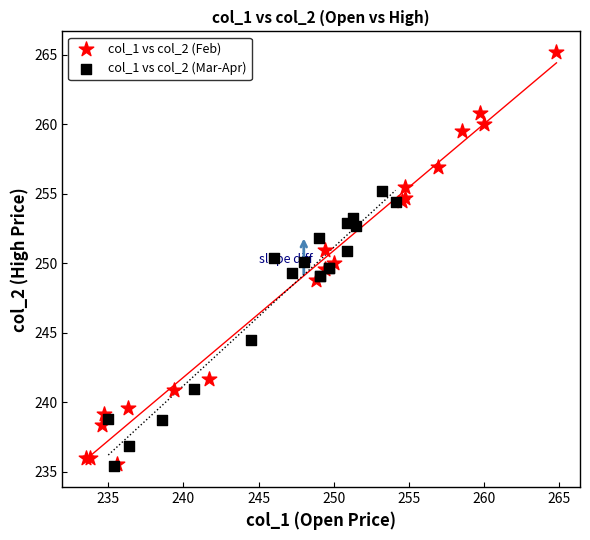

Which series reaches the maximum Y coordinate?

col_1 vs col_2 (Feb)